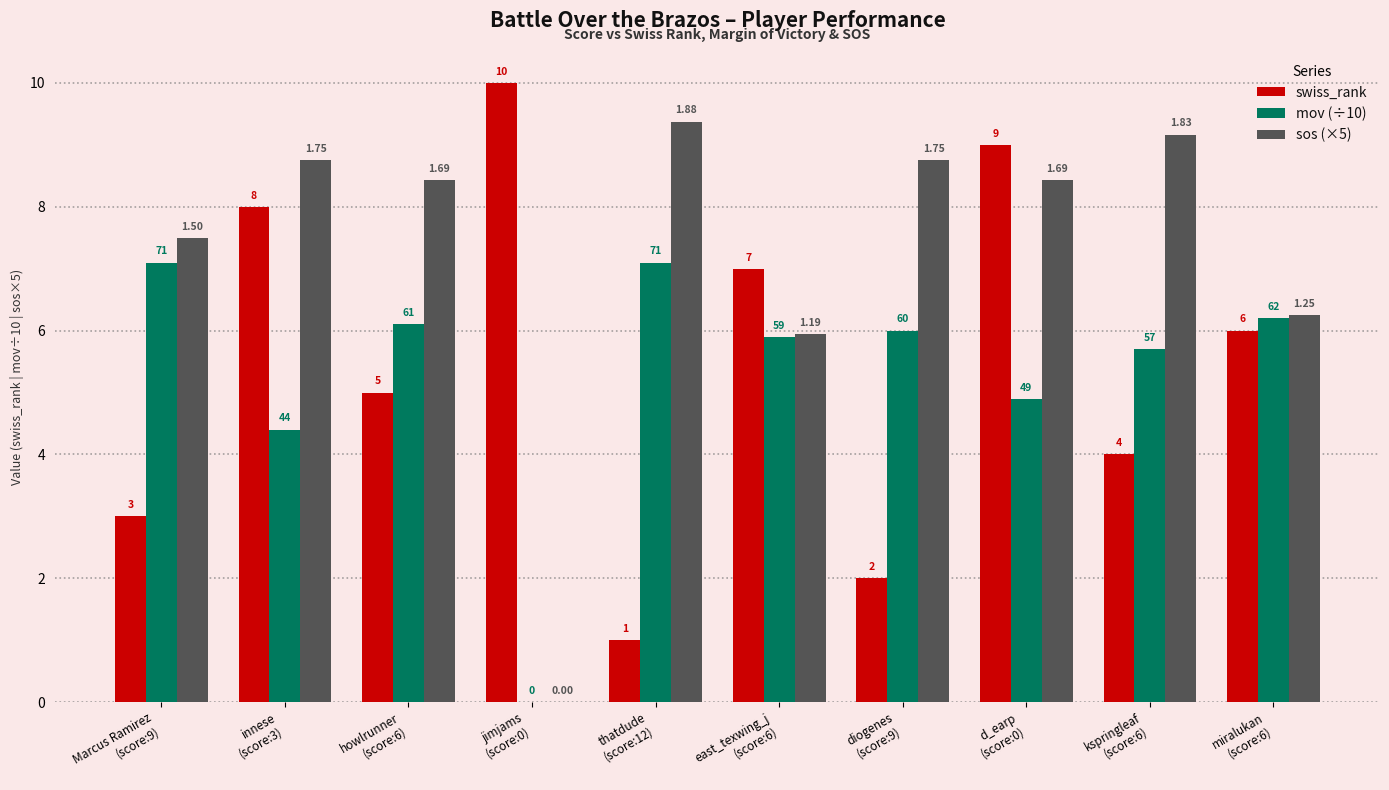

Does the chart contain stacked bars?

No